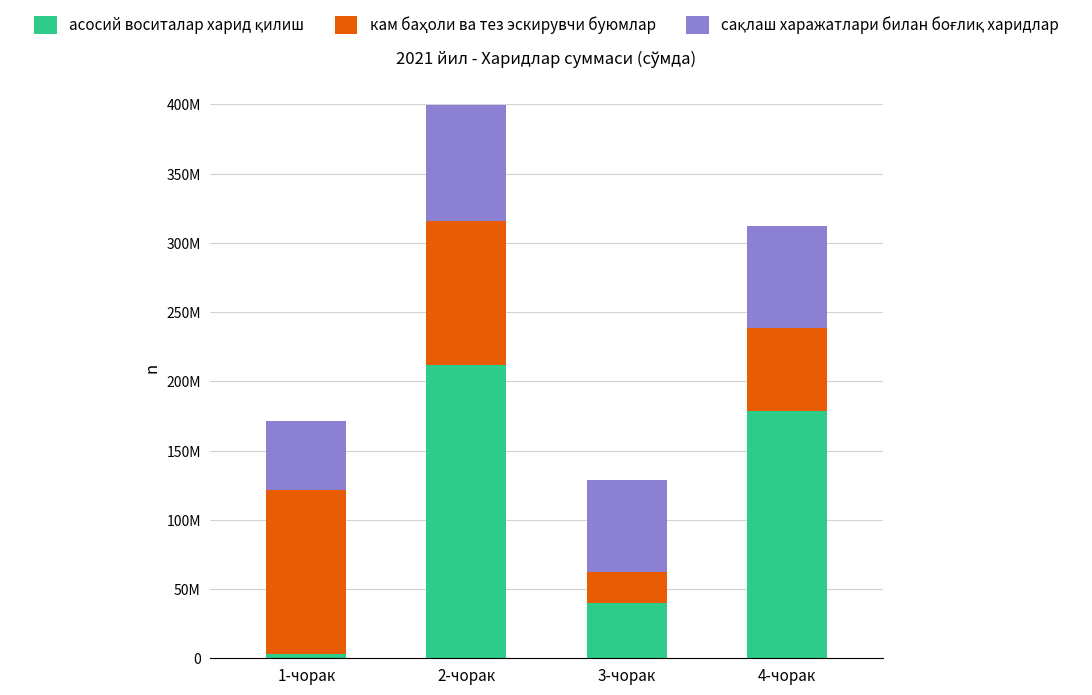

Is it true that асосий воситалар харид қилиш equals 3109000.0 at 1-чорак?

True